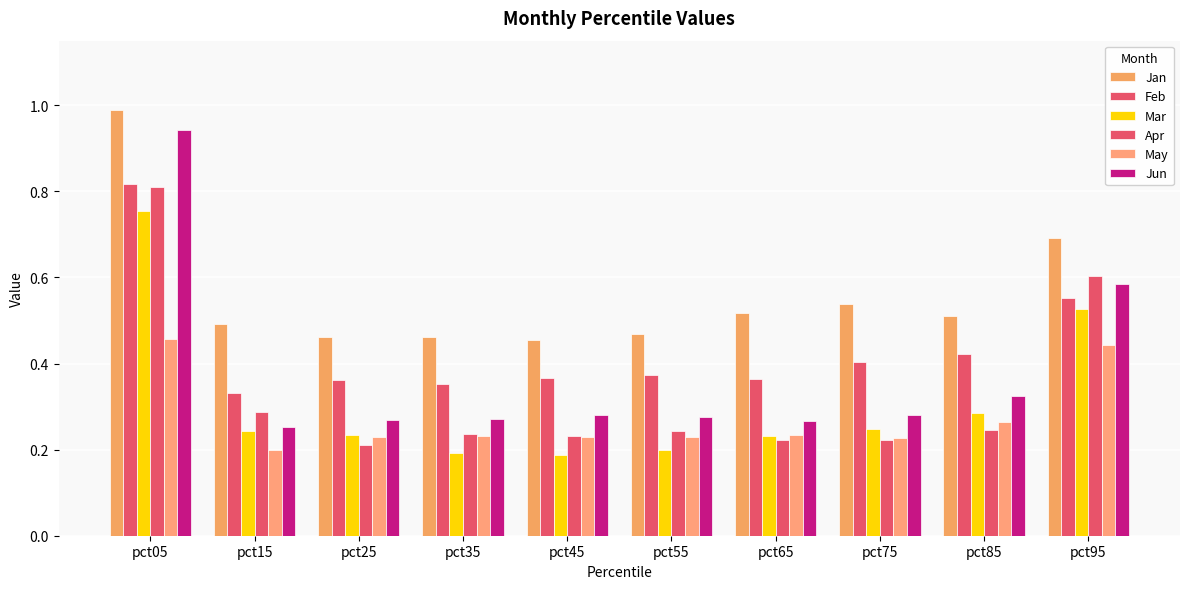

How many data points does each series have?

10